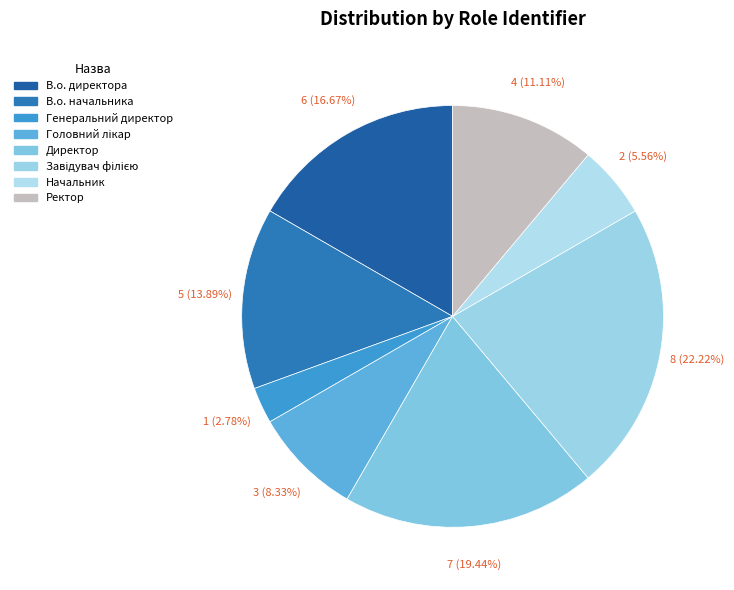

Is it true that Ректор is 11% of the pie?

True